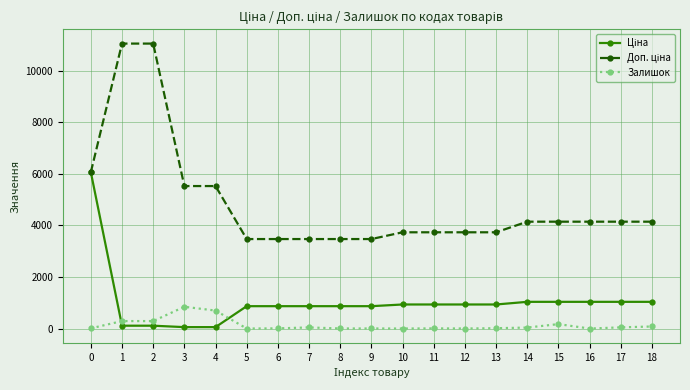

True or false: Залишок has more than 0 points higher than both neighbors.

True